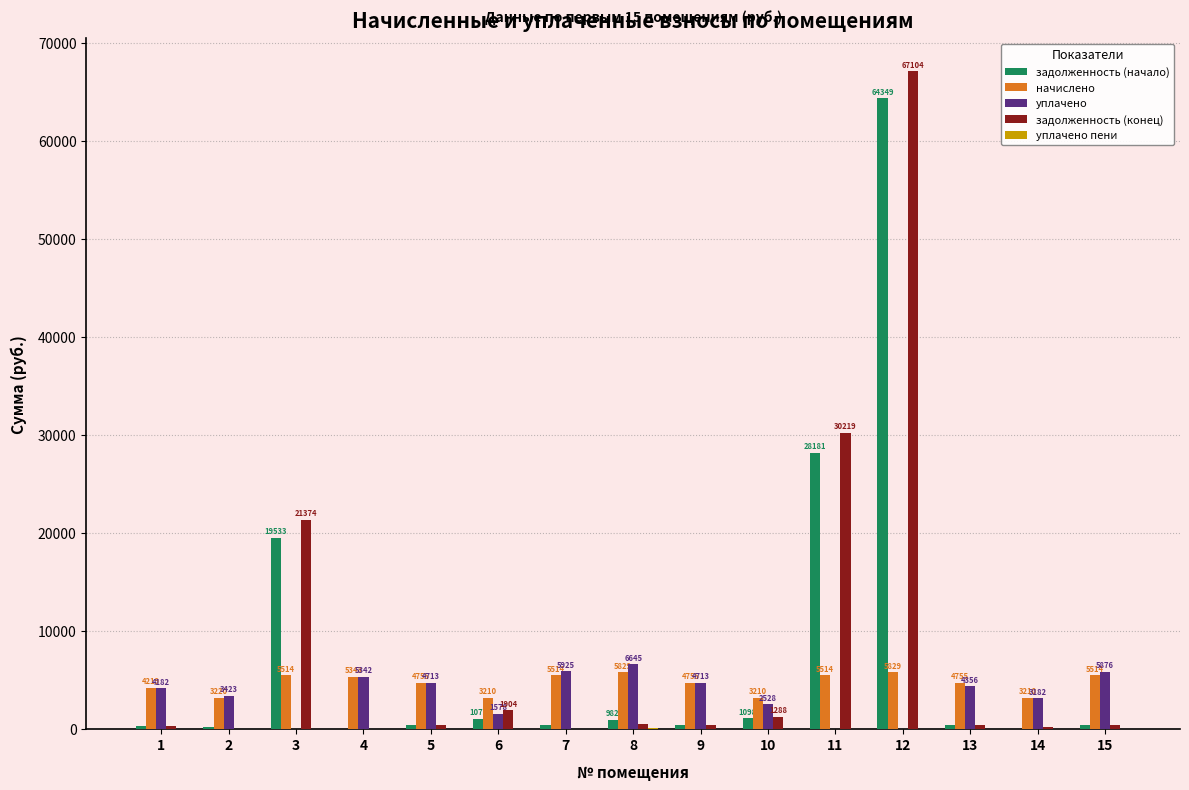

The задолженность (начало) series shows 28181.3 at 11. True or false?

True